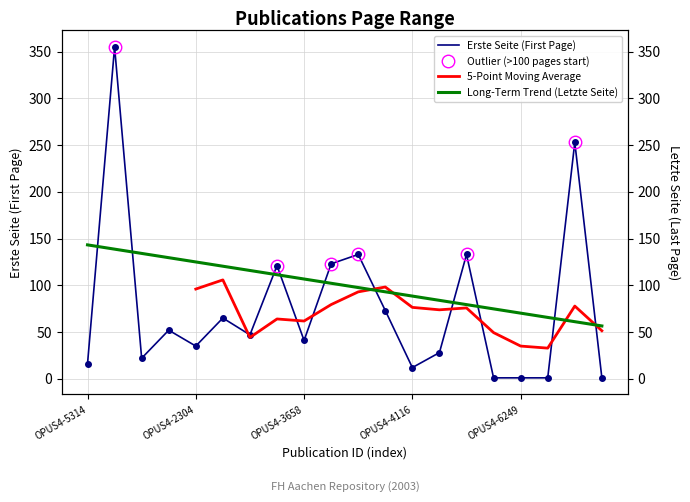

What is the ratio of the value at OPUS4-3027 to the value at OPUS4-3752?

0.7